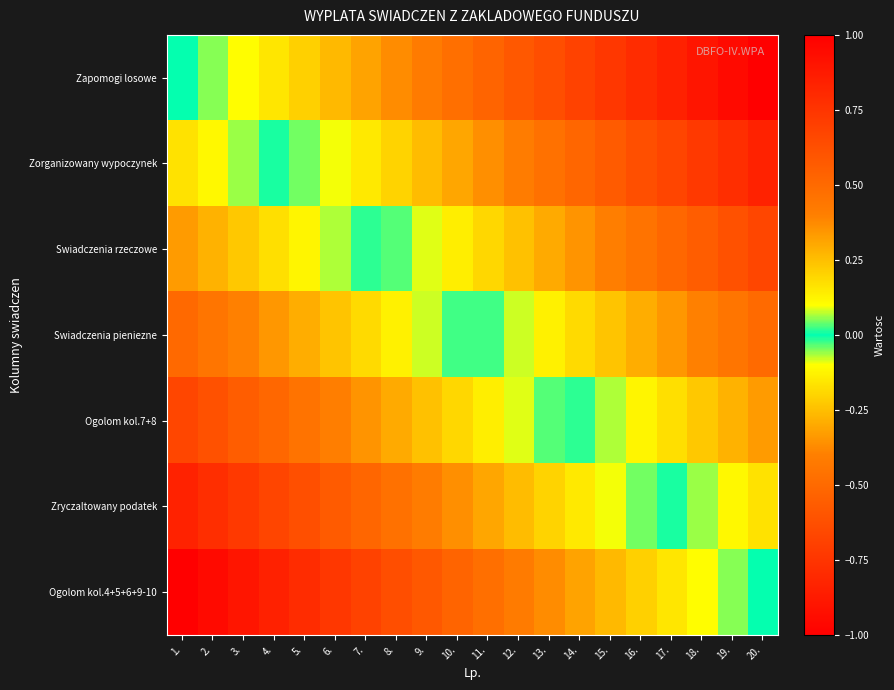

Reading left to right, what are all the values shown in this chart?

Zapomogi losowe: 1.=0.0	2.=-0.1	3.=-0.1	4.=-0.2	5.=-0.2	6.=-0.3	7.=-0.3	8.=-0.4	9.=-0.4	10.=-0.5	11.=-0.5	12.=-0.6	13.=-0.6	14.=-0.7	15.=-0.7	16.=-0.8	17.=-0.8	18.=-0.9	19.=-0.9	20.=-1.0
Zorganizowany wypoczynek: 1.=0.2	2.=0.1	3.=0.1	4.=0.0	5.=-0.0	6.=-0.1	7.=-0.1	8.=-0.2	9.=-0.3	10.=-0.3	11.=-0.4	12.=-0.4	13.=-0.5	14.=-0.5	15.=-0.6	16.=-0.6	17.=-0.7	18.=-0.7	19.=-0.8	20.=-0.8
Swiadczenia rzeczowe: 1.=0.3	2.=0.3	3.=0.2	4.=0.2	5.=0.1	6.=0.1	7.=0.0	8.=-0.0	9.=-0.1	10.=-0.1	11.=-0.2	12.=-0.2	13.=-0.3	14.=-0.4	15.=-0.4	16.=-0.5	17.=-0.5	18.=-0.6	19.=-0.6	20.=-0.7
Swiadczenia pieniezne: 1.=0.5	2.=0.4	3.=0.4	4.=0.3	5.=0.3	6.=0.2	7.=0.2	8.=0.1	9.=0.1	10.=0.0	11.=-0.0	12.=-0.1	13.=-0.1	14.=-0.2	15.=-0.2	16.=-0.3	17.=-0.3	18.=-0.4	19.=-0.4	20.=-0.5
Ogolom kol.7+8: 1.=0.7	2.=0.6	3.=0.6	4.=0.5	5.=0.5	6.=0.4	7.=0.4	8.=0.3	9.=0.2	10.=0.2	11.=0.1	12.=0.1	13.=0.0	14.=-0.0	15.=-0.1	16.=-0.1	17.=-0.2	18.=-0.2	19.=-0.3	20.=-0.3
Zryczaltowany podatek: 1.=0.8	2.=0.8	3.=0.7	4.=0.7	5.=0.6	6.=0.6	7.=0.5	8.=0.5	9.=0.4	10.=0.4	11.=0.3	12.=0.3	13.=0.2	14.=0.1	15.=0.1	16.=0.0	17.=-0.0	18.=-0.1	19.=-0.1	20.=-0.2
Ogolom kol.4+5+6+9-10: 1.=1.0	2.=0.9	3.=0.9	4.=0.8	5.=0.8	6.=0.7	7.=0.7	8.=0.6	9.=0.6	10.=0.5	11.=0.5	12.=0.4	13.=0.4	14.=0.3	15.=0.3	16.=0.2	17.=0.2	18.=0.1	19.=0.1	20.=0.0